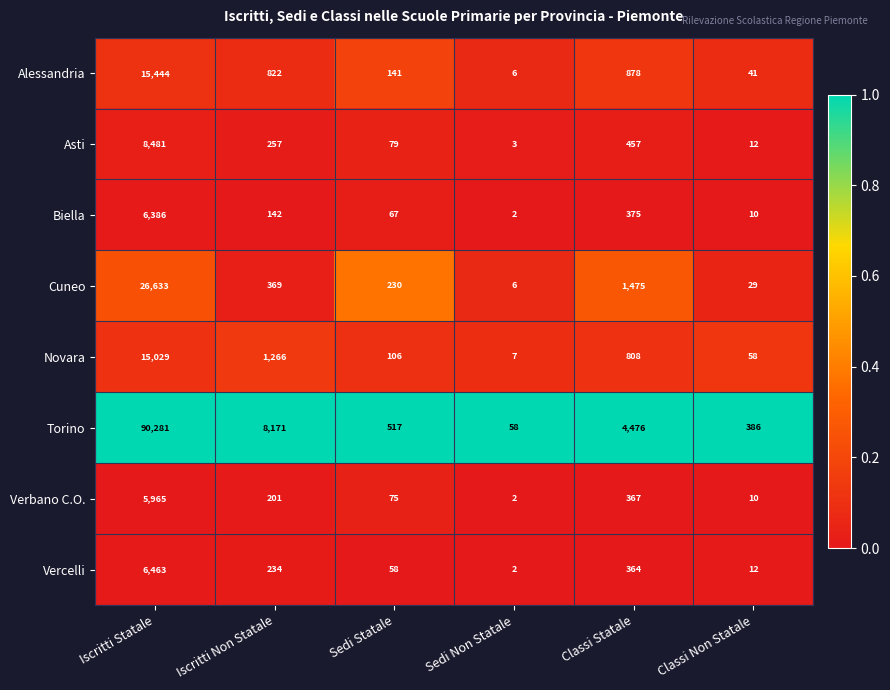

Which series has the largest total across all categories?

Torino